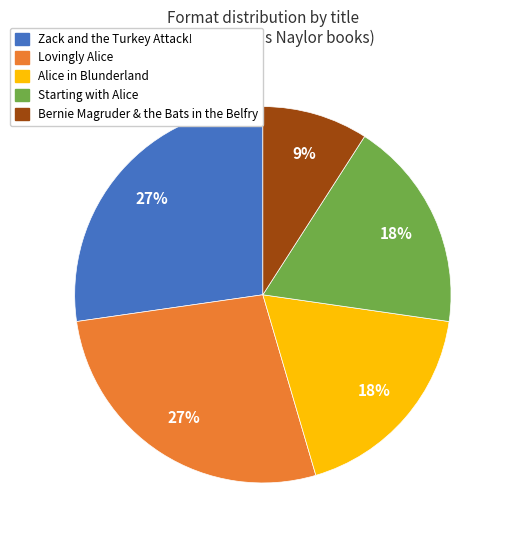

To the nearest percent, what is the combined percentage of Starting with Alice and Zack and the Turkey Attack!?

45%